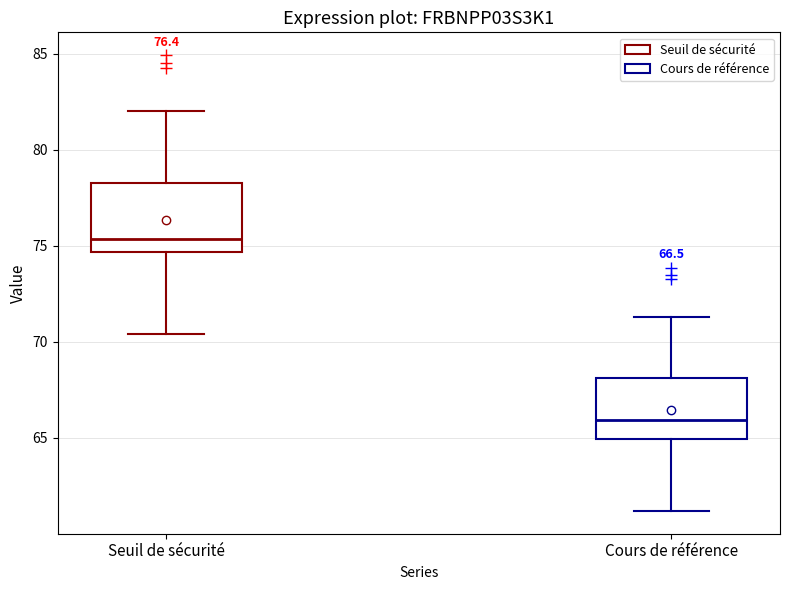

Which box has the highest median line?

Seuil de sécurité